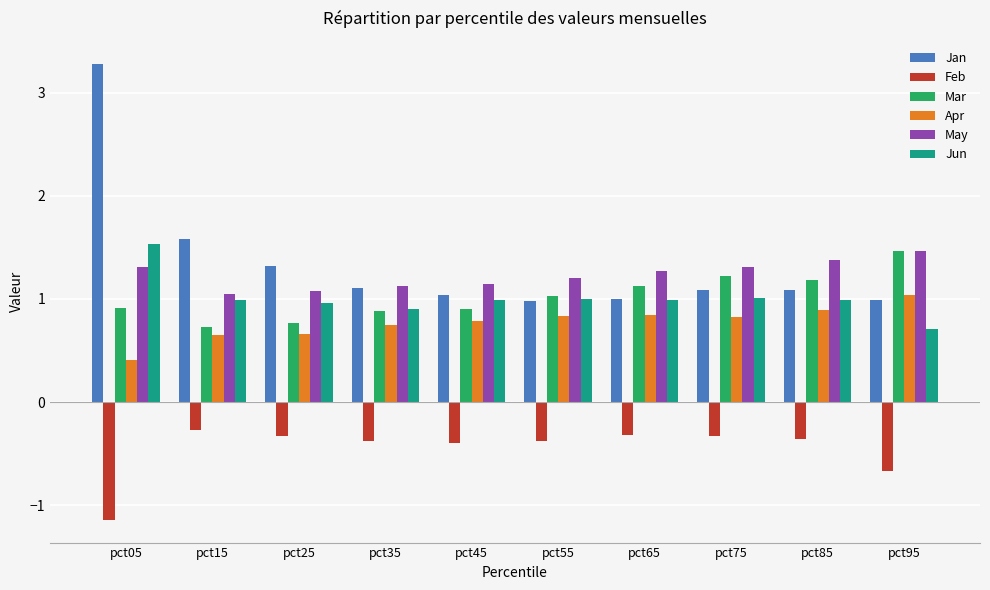

What is the difference between the highest and lowest values at pct65?

1.6